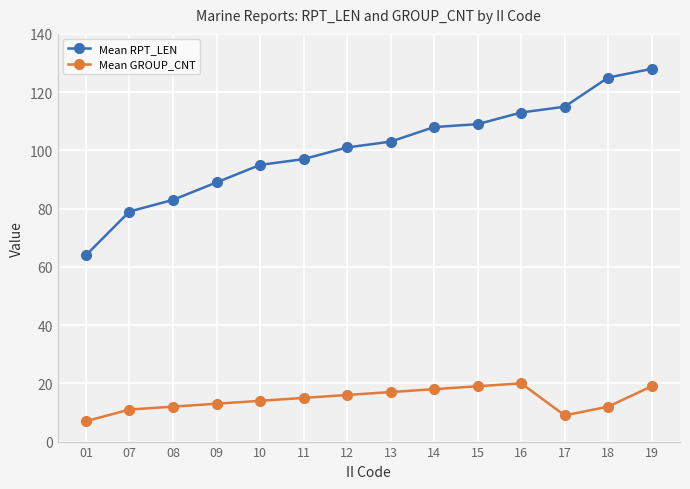

Which series changed the most between 11 and 14?

Mean RPT_LEN